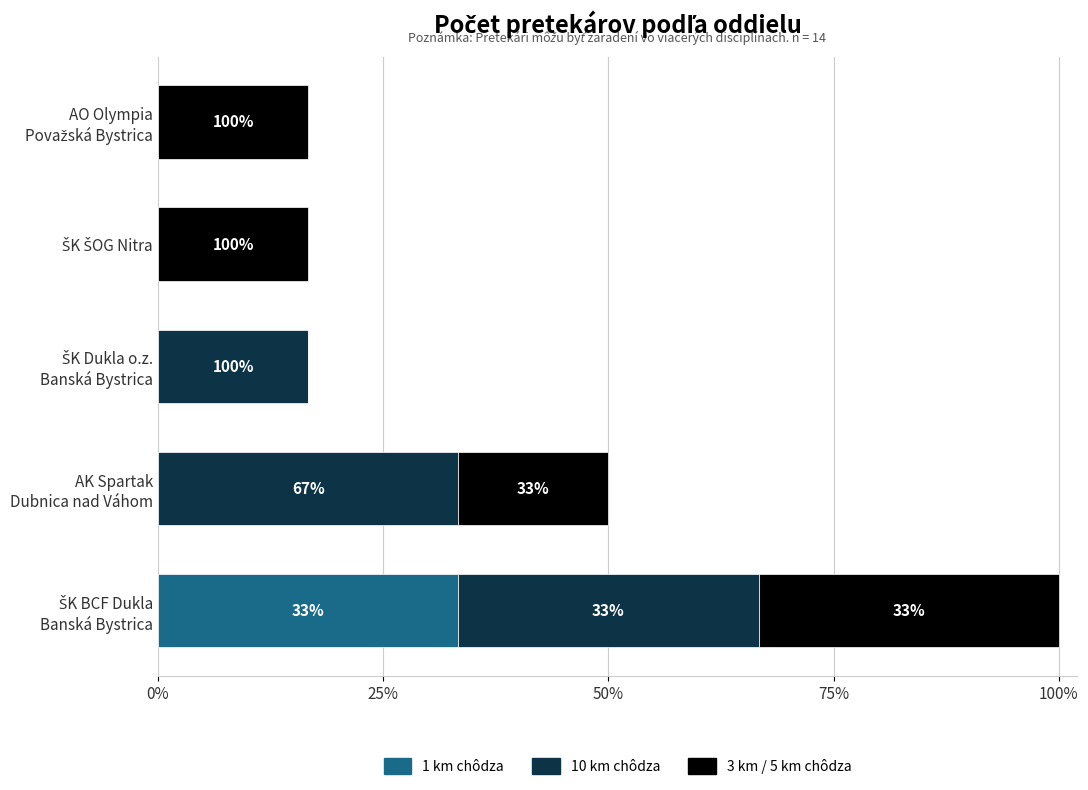

At how many categories does at least one series exceed 0?

5